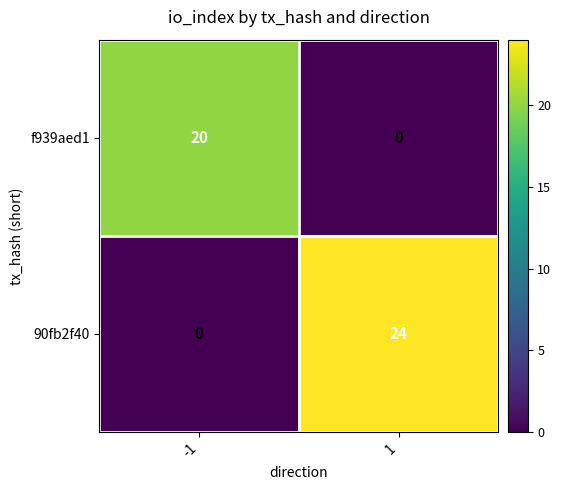

Reading left to right, what are all the values shown in this chart?

f939aed1: 20	0
90fb2f40: 0	24